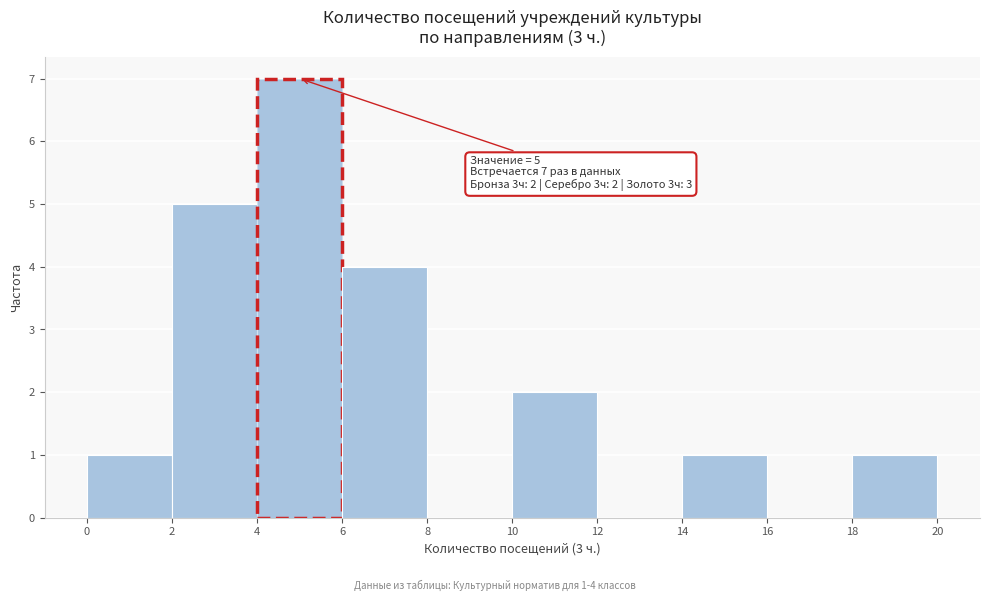

Over which range of the x-axis is the bar tallest?

4 to 6